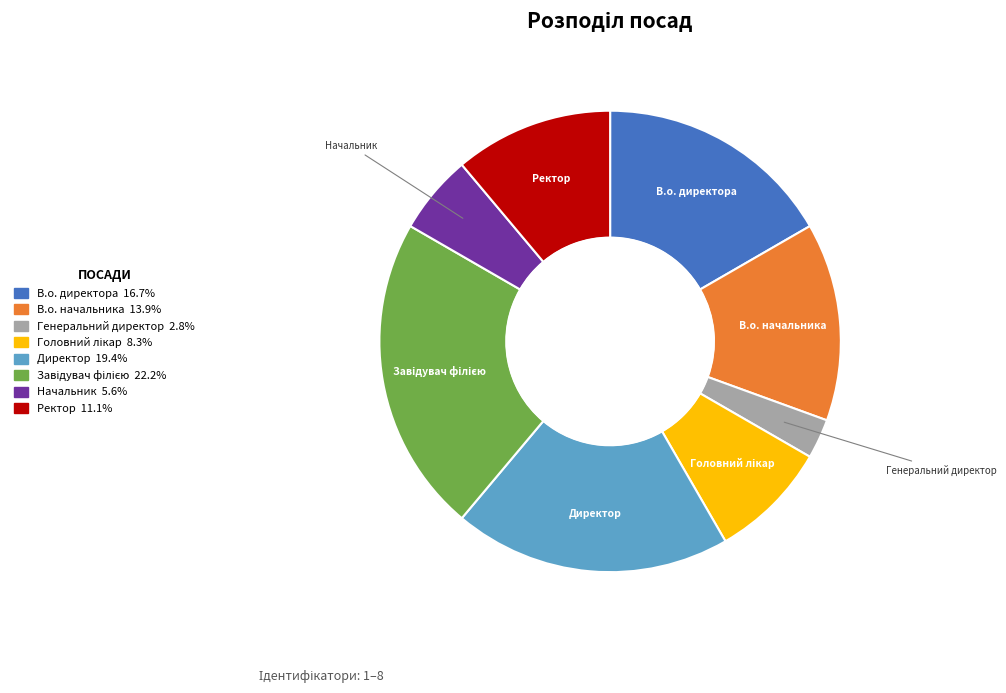

Is the sum of Директор and Ректор greater than half?

No